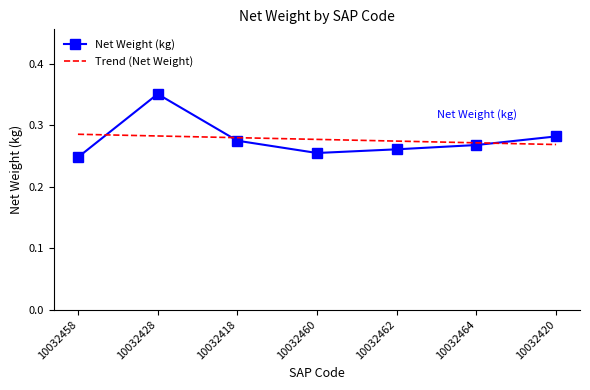

What is the approximate value at 10032428?

0.4